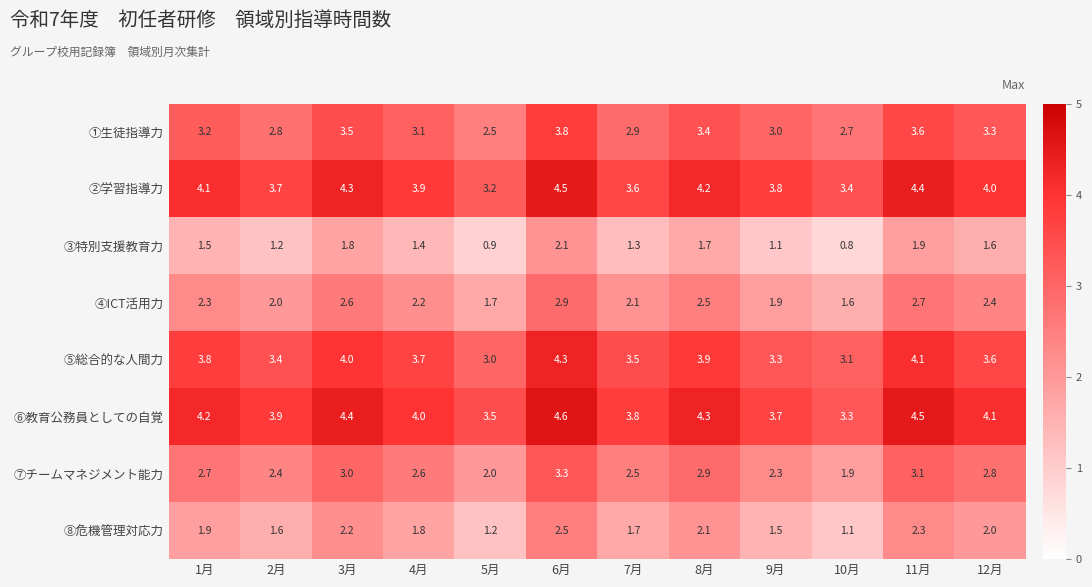

What is the minimum value for ⑦チームマネジメント能力?

1.9